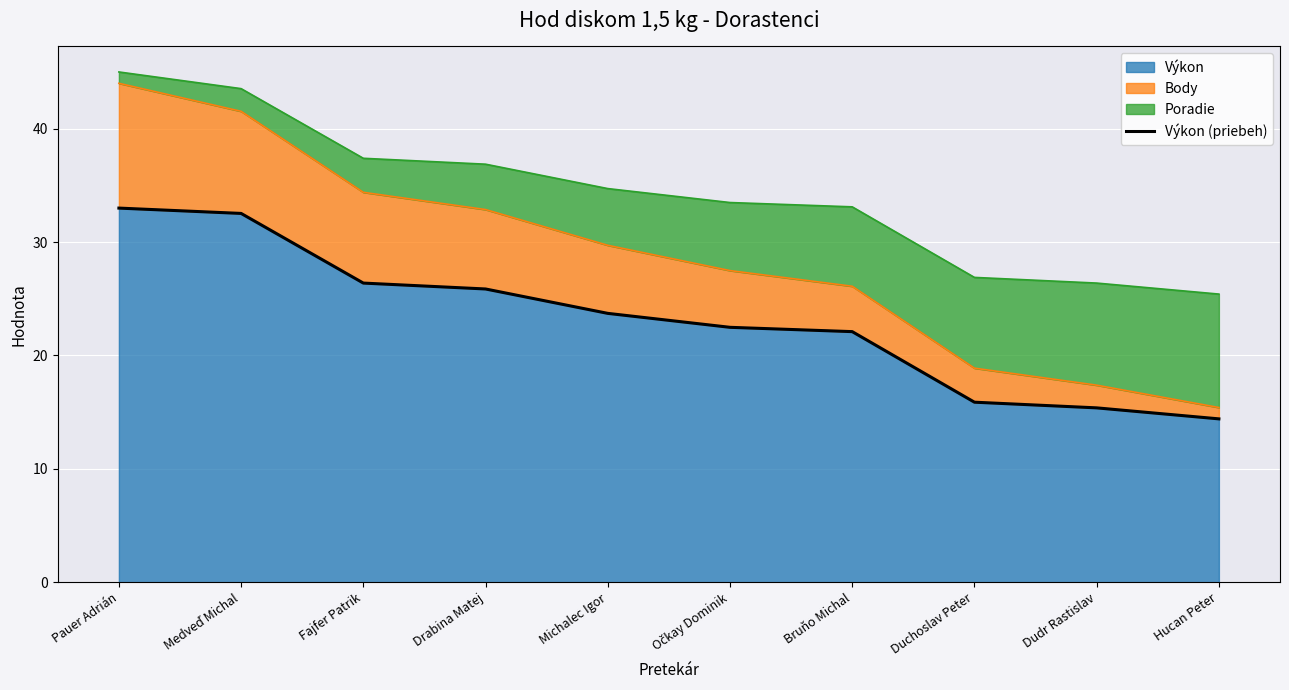

How many categories are shown in the chart?

10